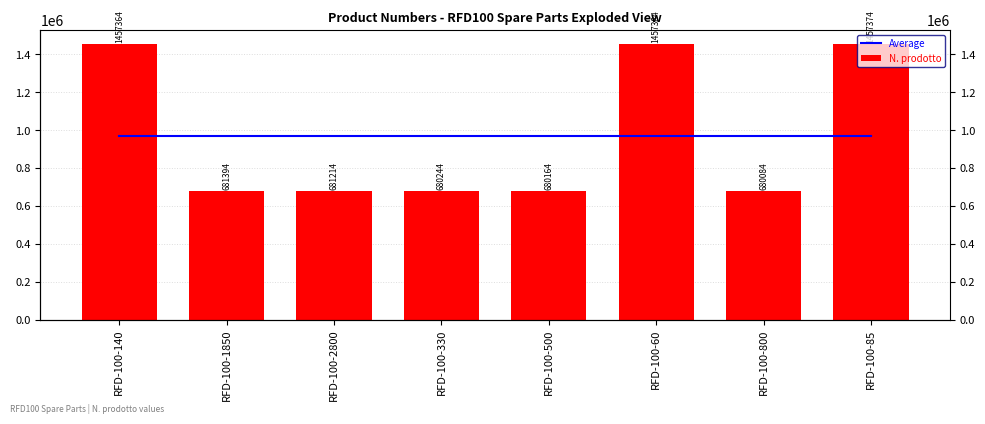

Where is Average nearest to the value 971902?

RFD-100-140